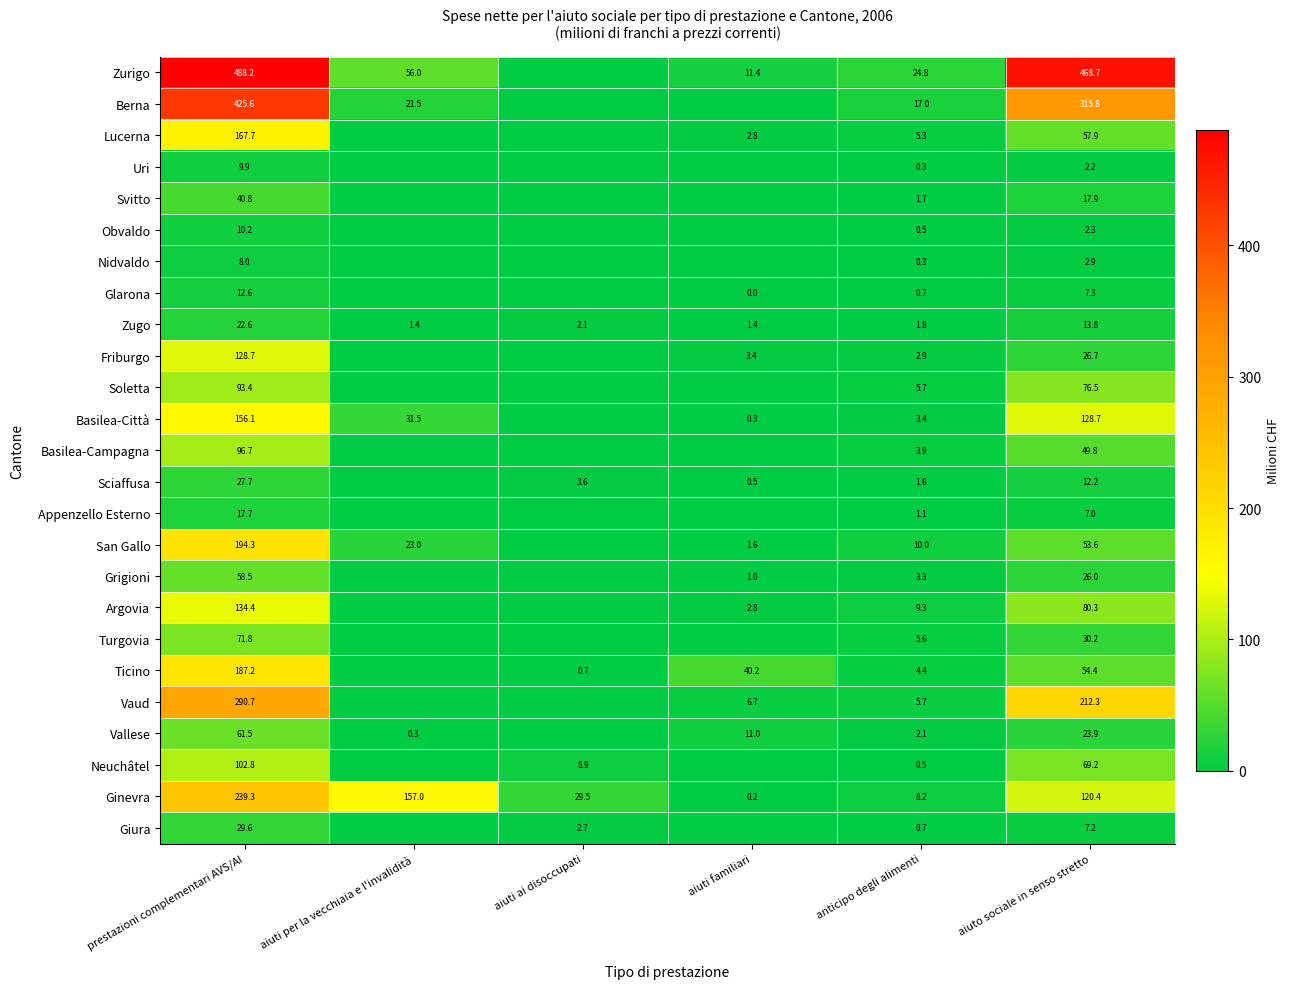

What is the total value across all series at aiuti ai disoccupati?

47.4